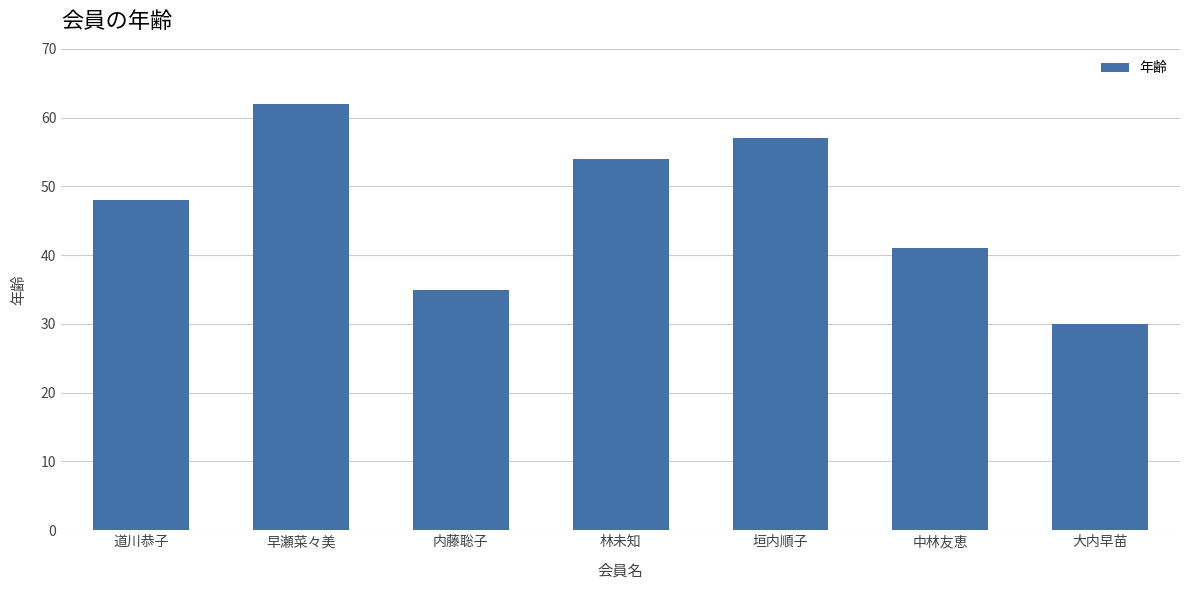

Does the chart contain stacked bars?

No